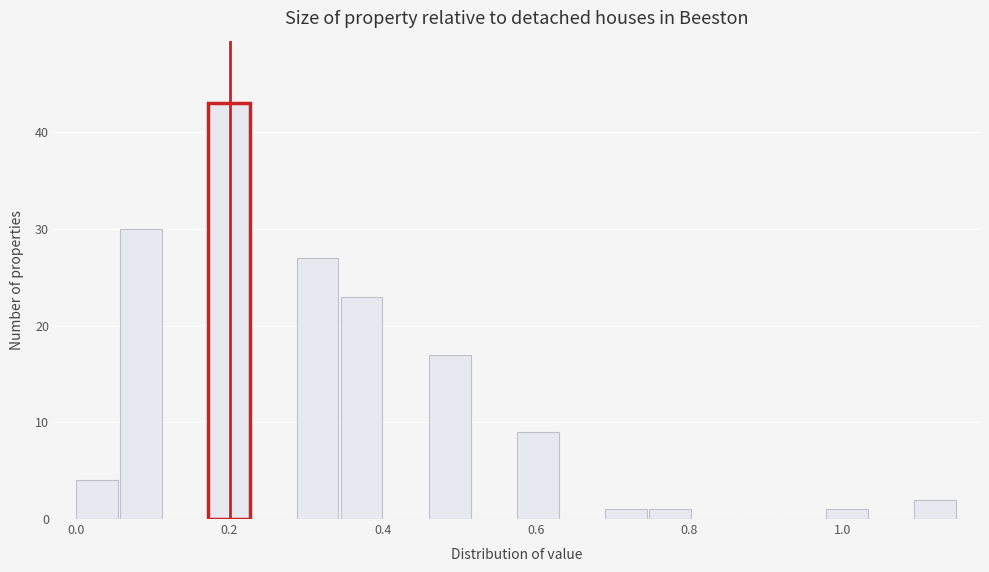

Read against the x-axis, roughly where is the centre of the tallest bar?

0.20